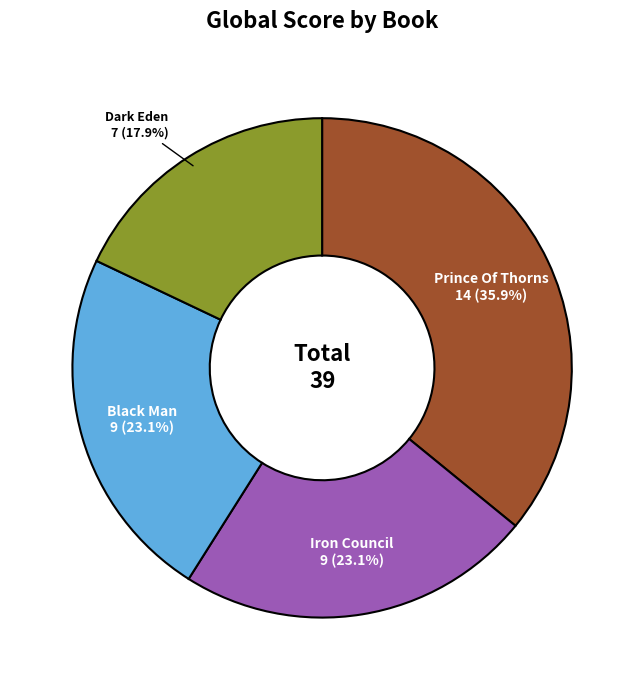

Which slice is the smallest?

Dark Eden